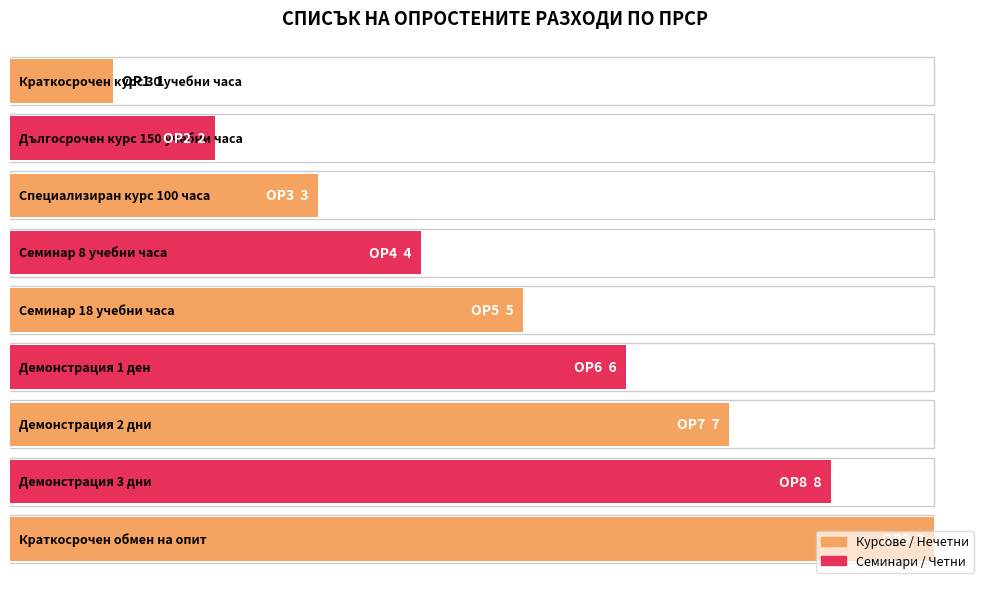

Count the values in the range 3 to 7.

5